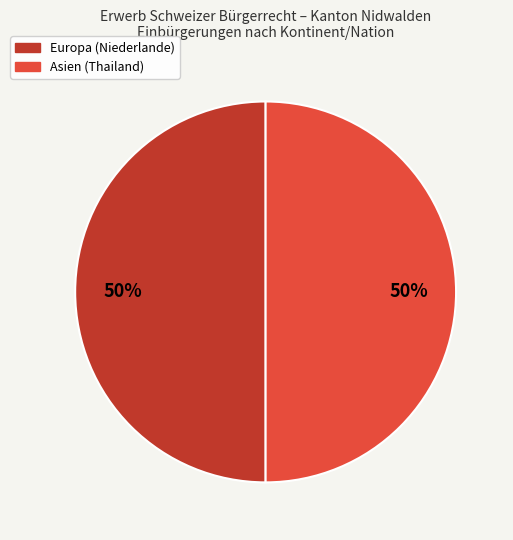

To the nearest percent, what is the average slice percentage?

50%